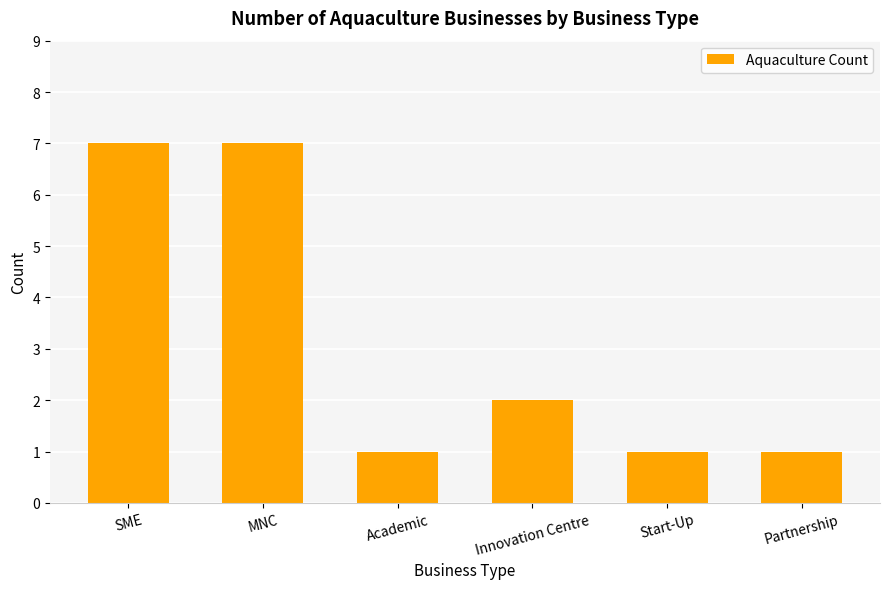

What is the greatest value displayed?

7